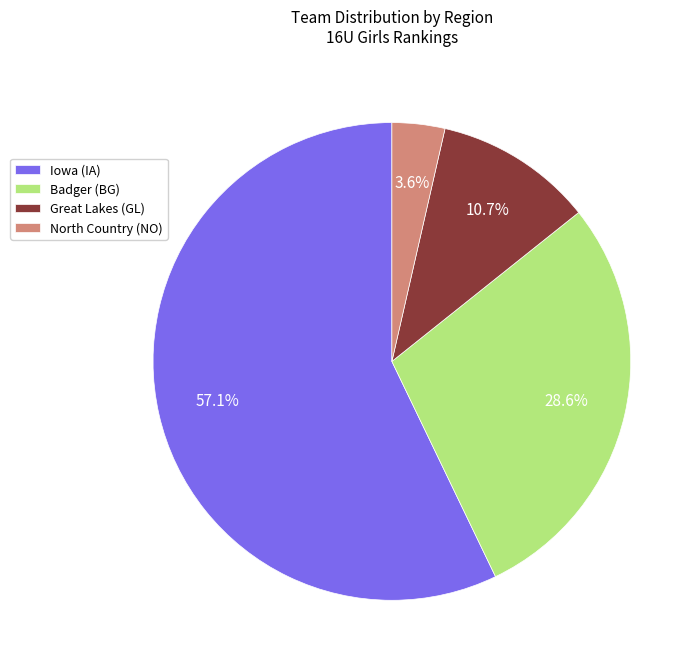

Which slice is the largest?

Iowa (IA)